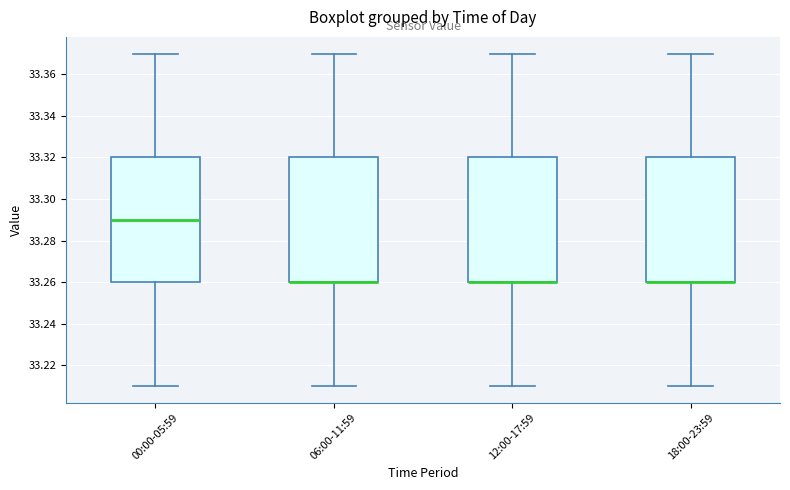

Where is the upper edge of the box for 06:00-11:59 on the y-axis? The values are not printed on the chart, so give them approximately, as read against the axis.

33.32